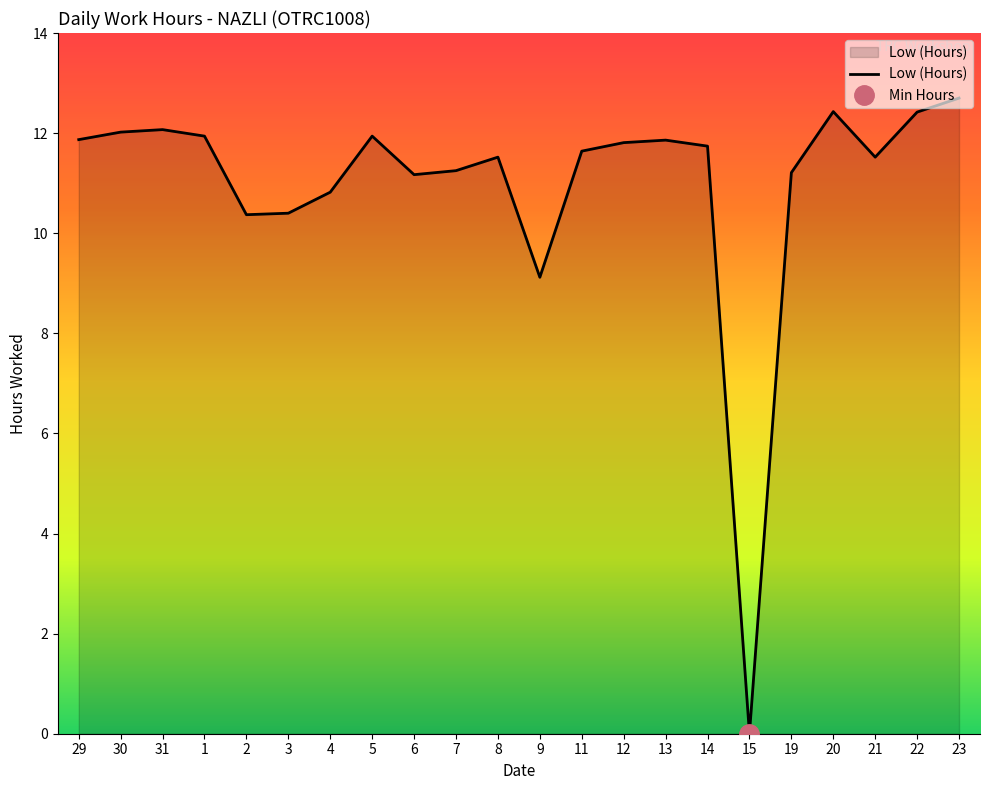

What is the sum of the values at 19 and 8?

22.7